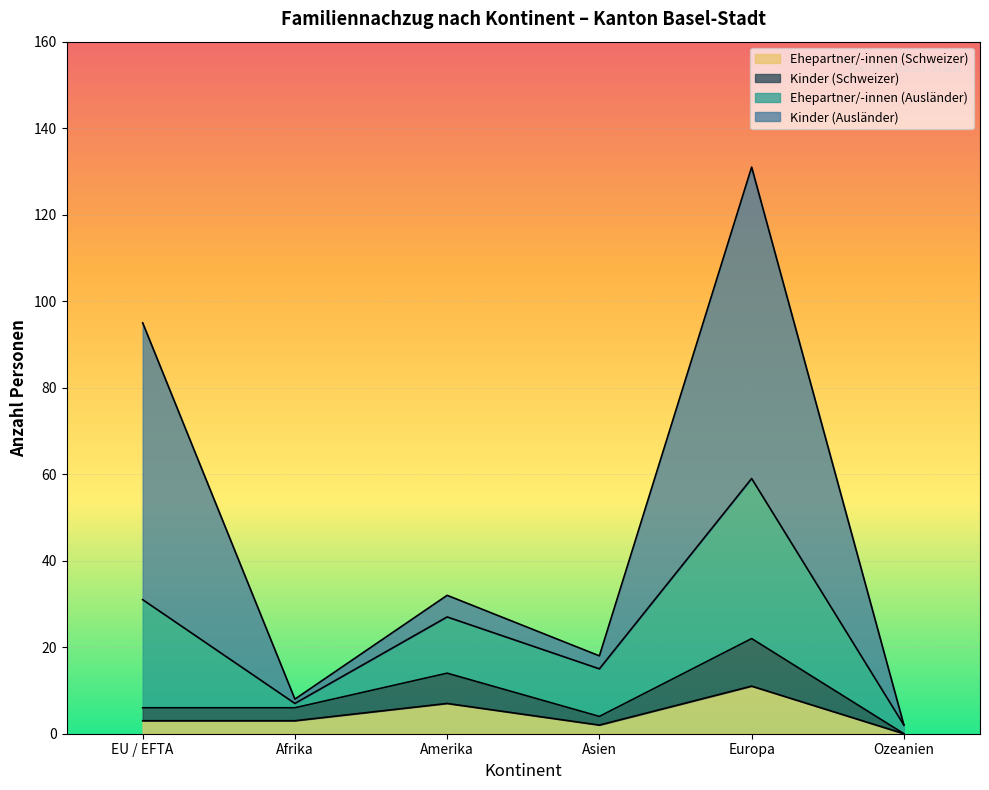

At which label does Familiennachzug zu Ausländer/-in (Total) first exceed 32?

EU / EFTA